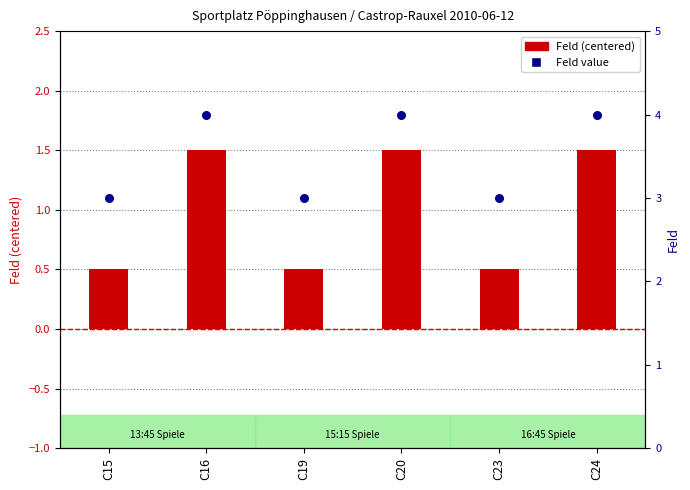

Which series reaches the maximum Y coordinate?

Feld value